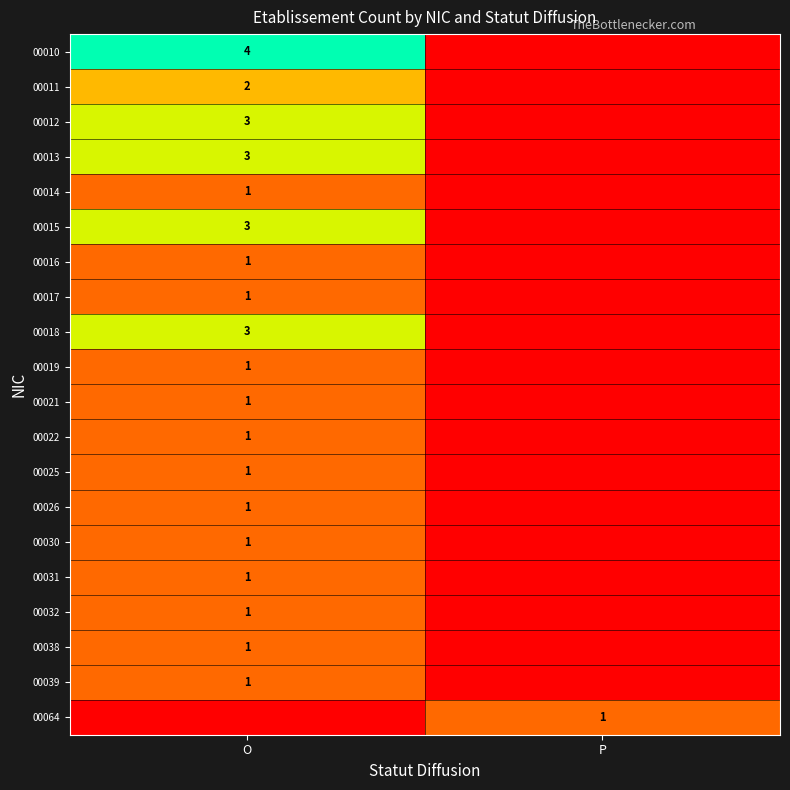

The 00039 series shows 1 at O. True or false?

True